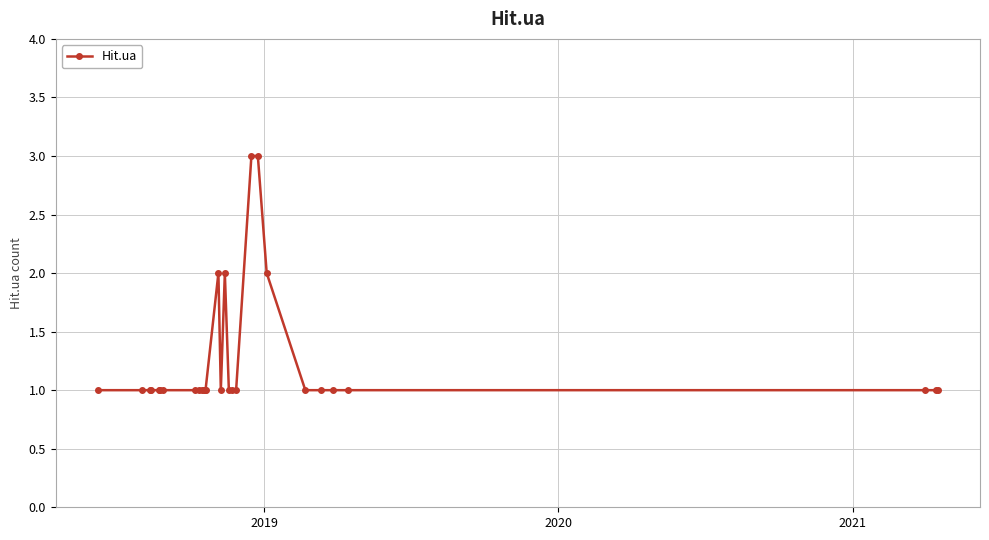

What is the greatest value displayed?

3